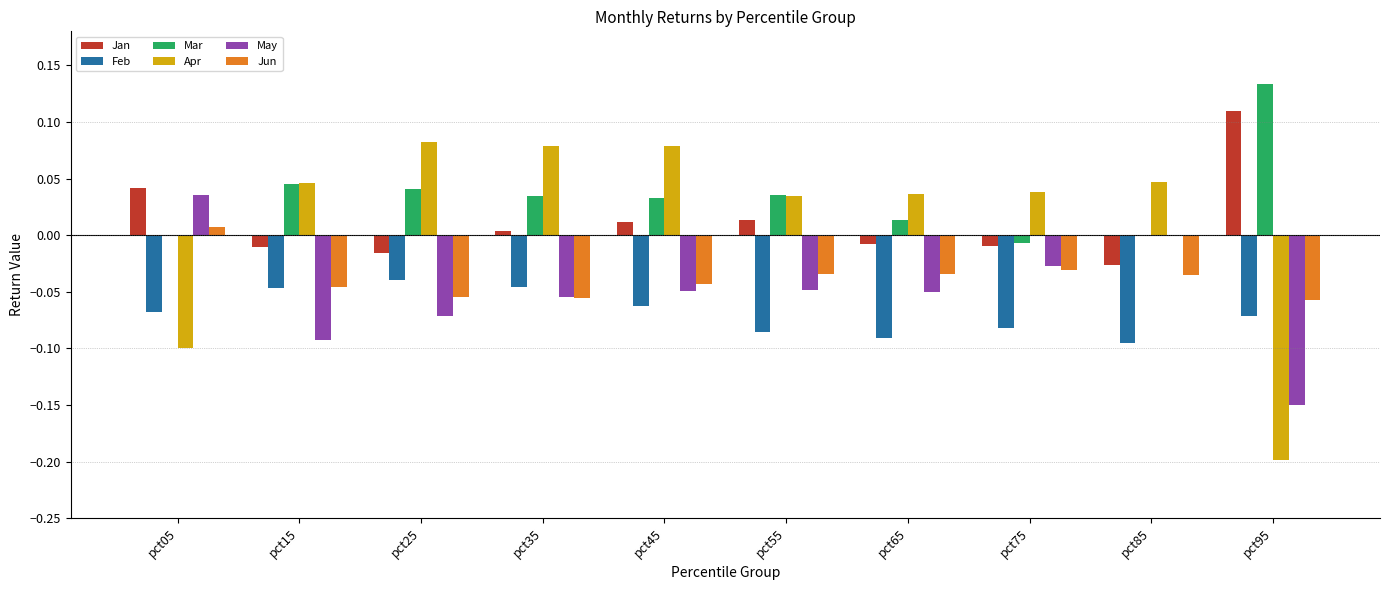

True or false: Mar has a value of -0.0 at pct75.

True